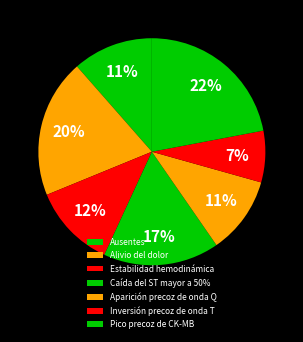

Is there any slice that represents more than half of the pie?

No